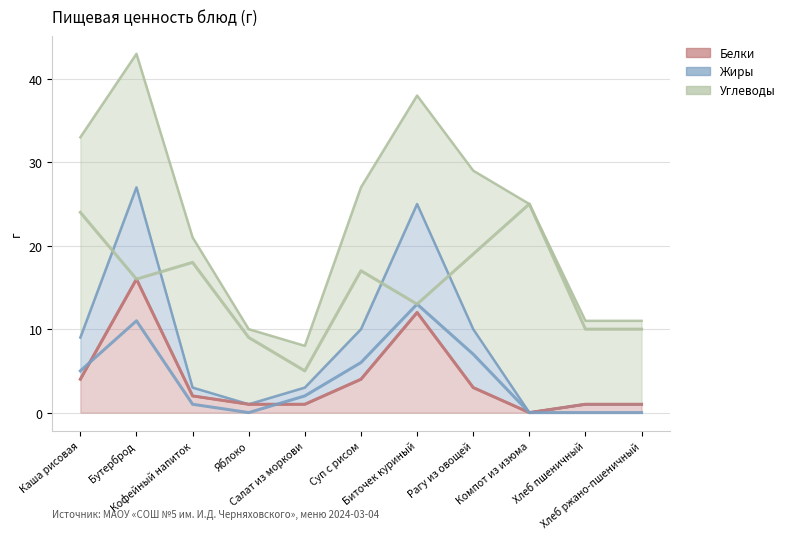

What is the sum of all Жиры values?

45